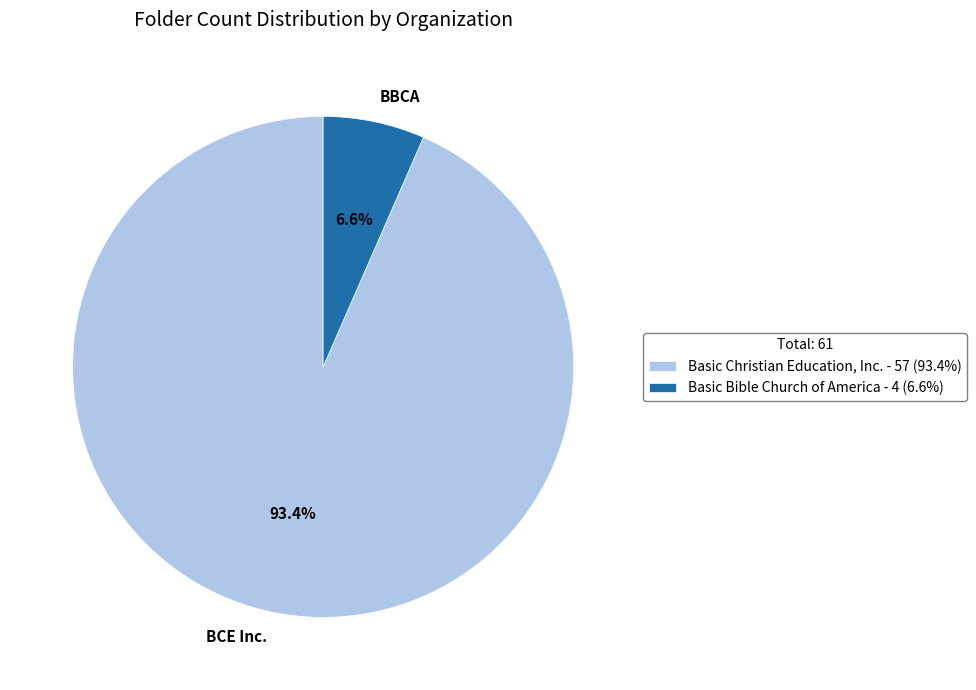

What portion of the pie excludes Basic Bible Church of America?

93.4%